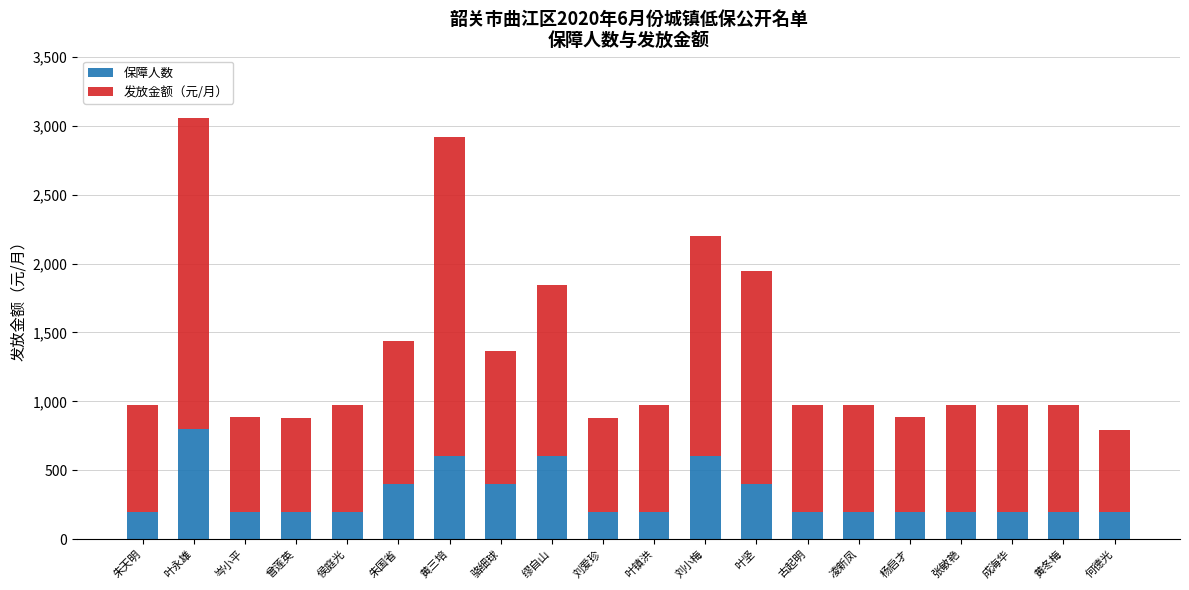

What is the maximum value for 保障人数?

800